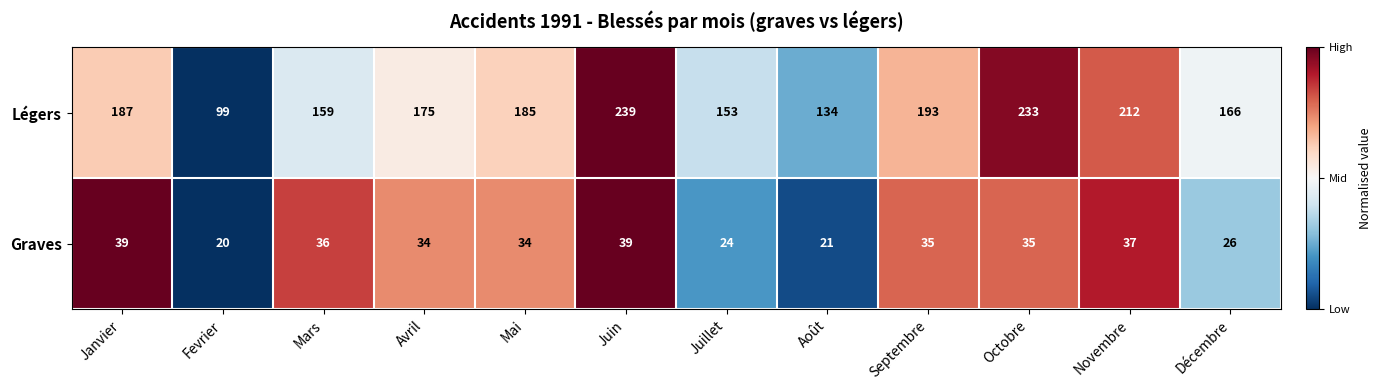

How many categories are shown in the chart?

12